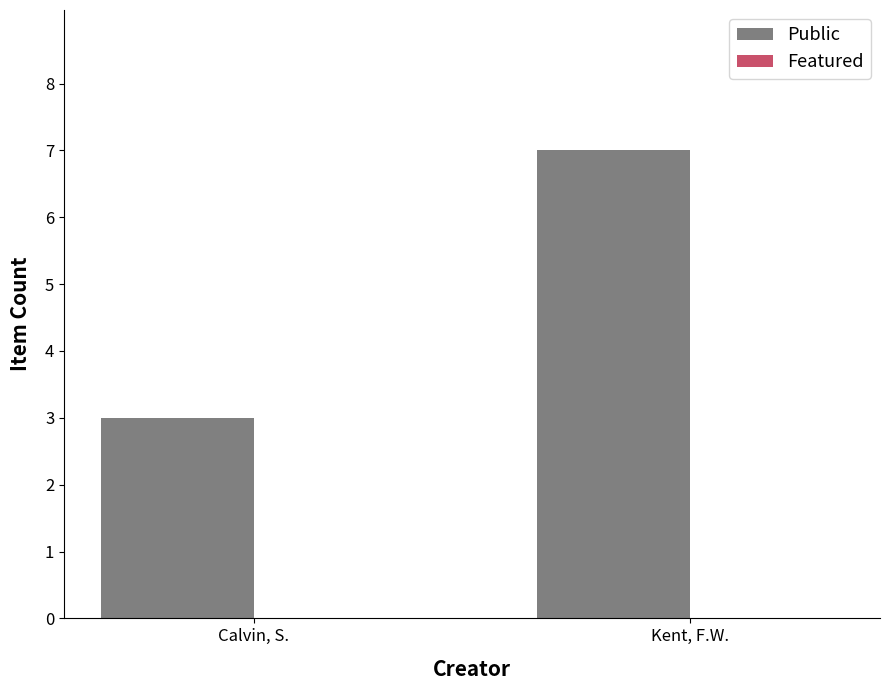

Which has a higher value, Kent, F.W. or Calvin, S.?

Kent, F.W.